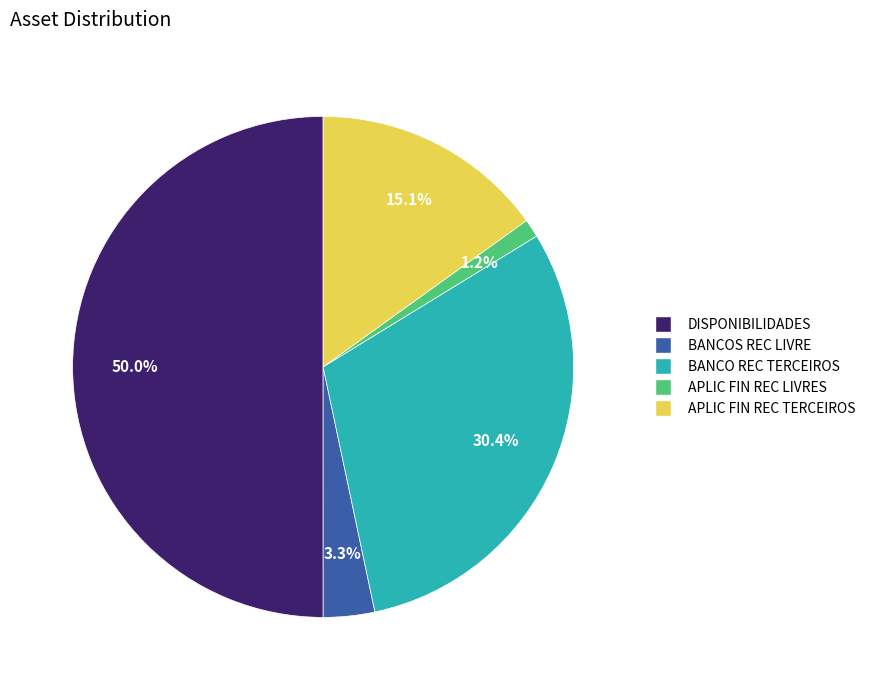

To the nearest percent, what is the difference between the largest and smallest slice percentages?

49%